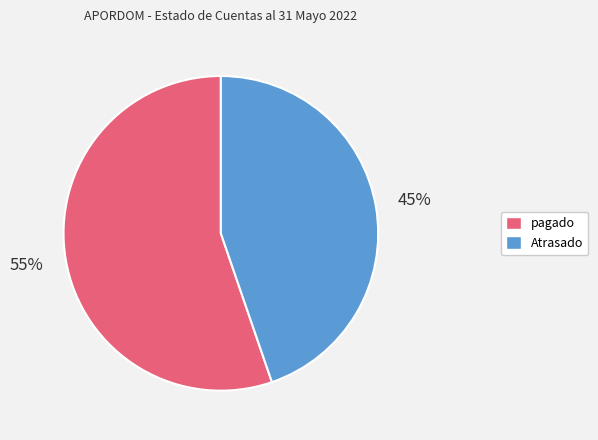

What is the smallest slice in the pie chart?

Atrasado